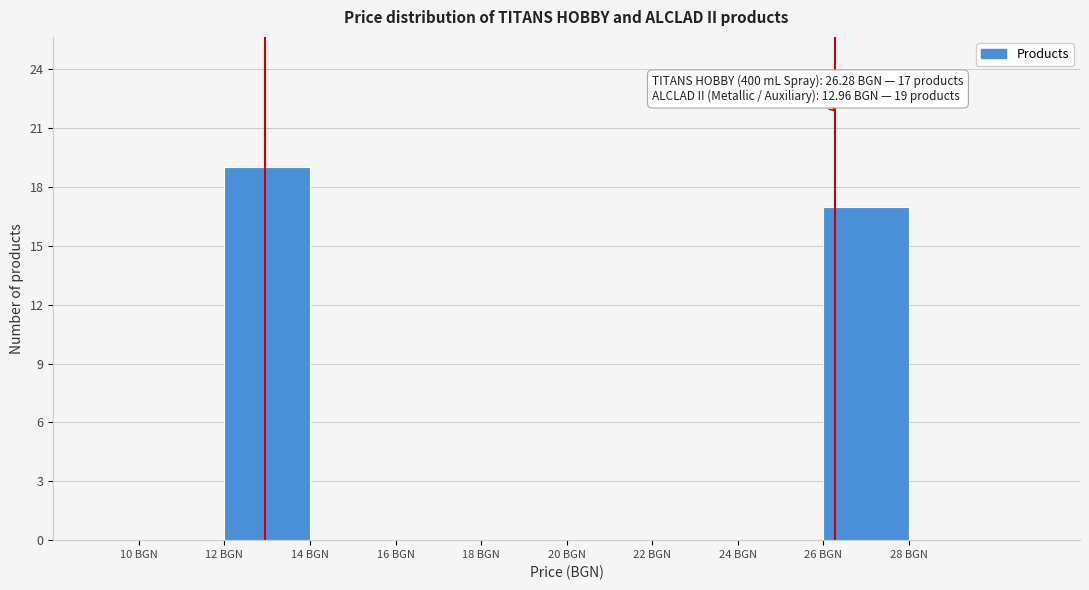

Which range on the x-axis has the tallest bar?

12 to 14